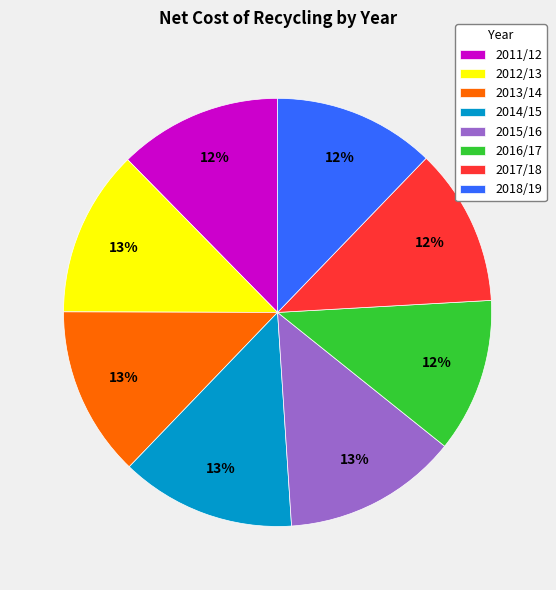

Is it true that 2016/17 is 25% of the pie?

False